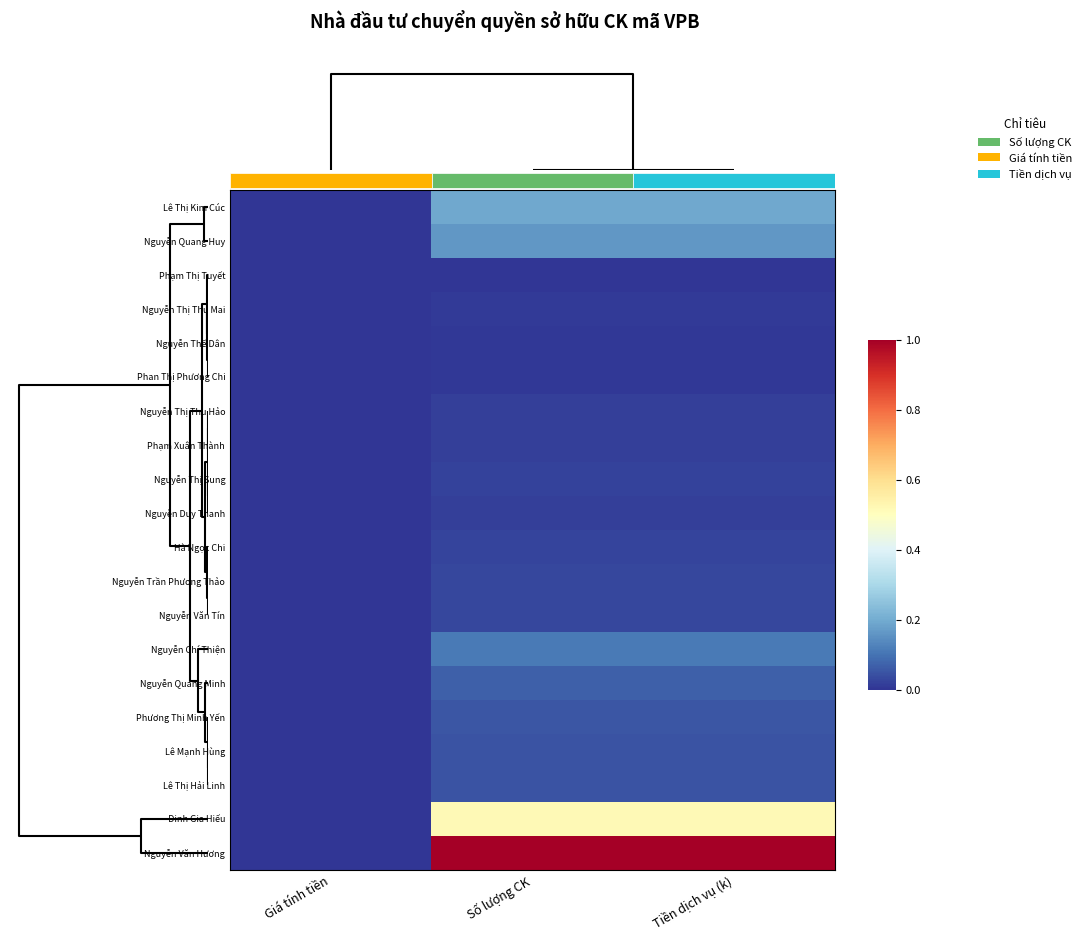

Which has a higher value, Tiền dịch vụ (k) or Giá tính tiền?

Tiền dịch vụ (k)